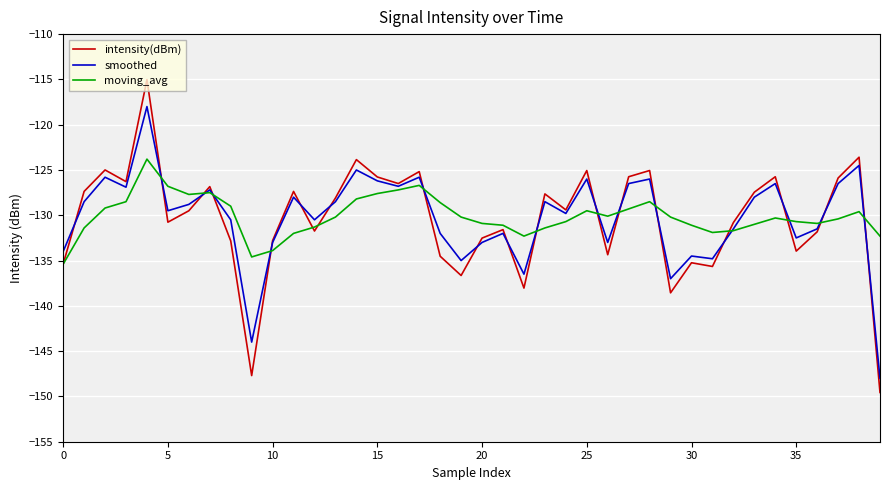

Which series has the largest range (max minus min)?

intensity(dBm)